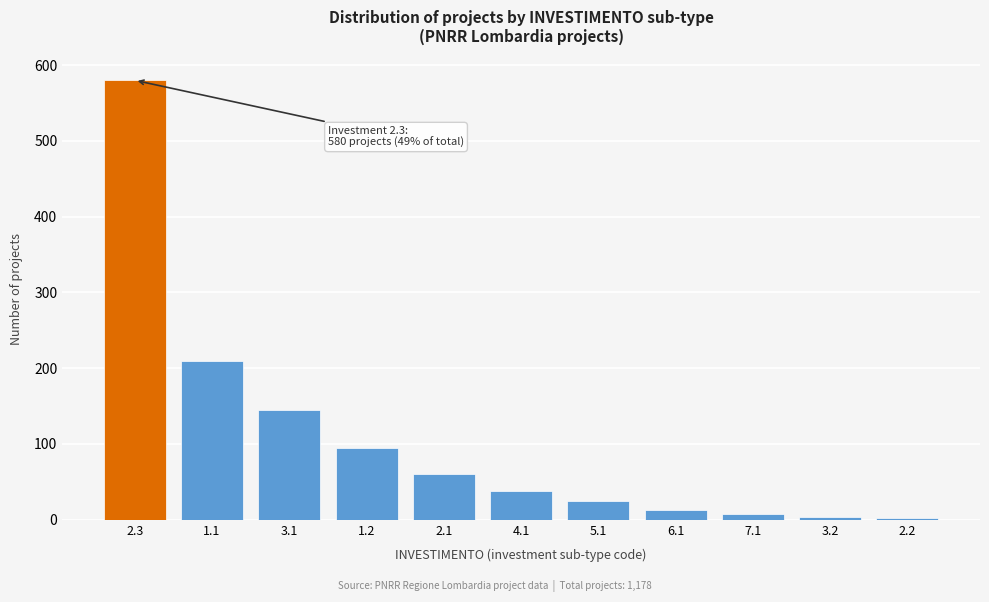

Is it true that the value at 1.2 is 42?

False